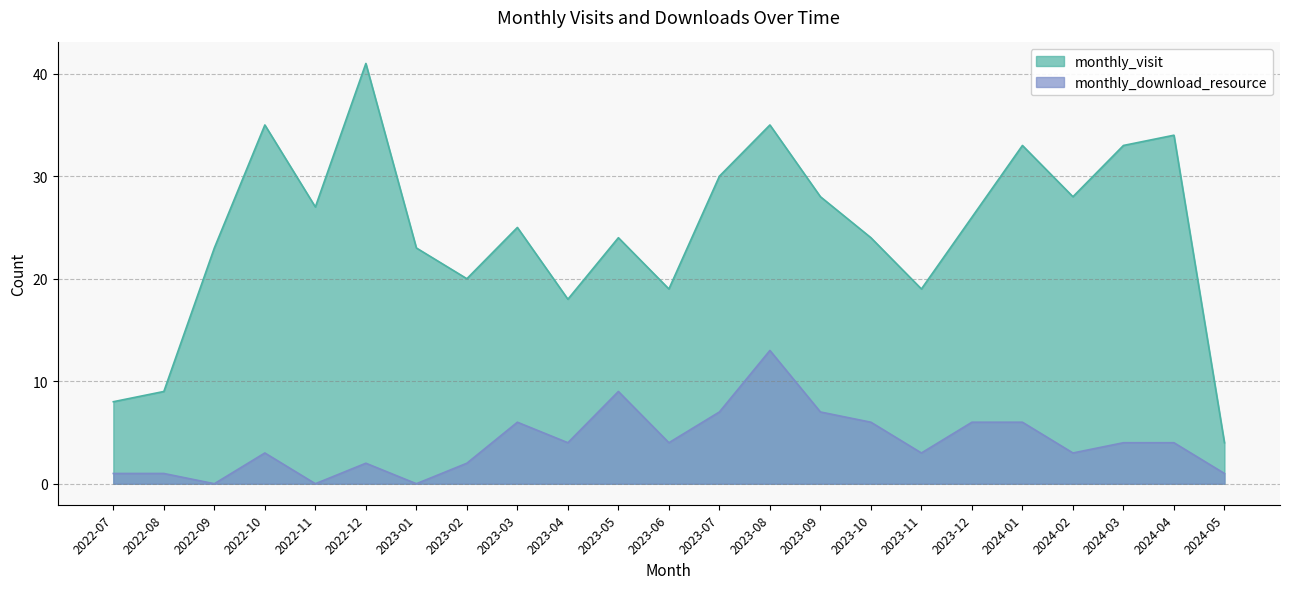

What is the difference between the highest and lowest values at 2024-05?

3